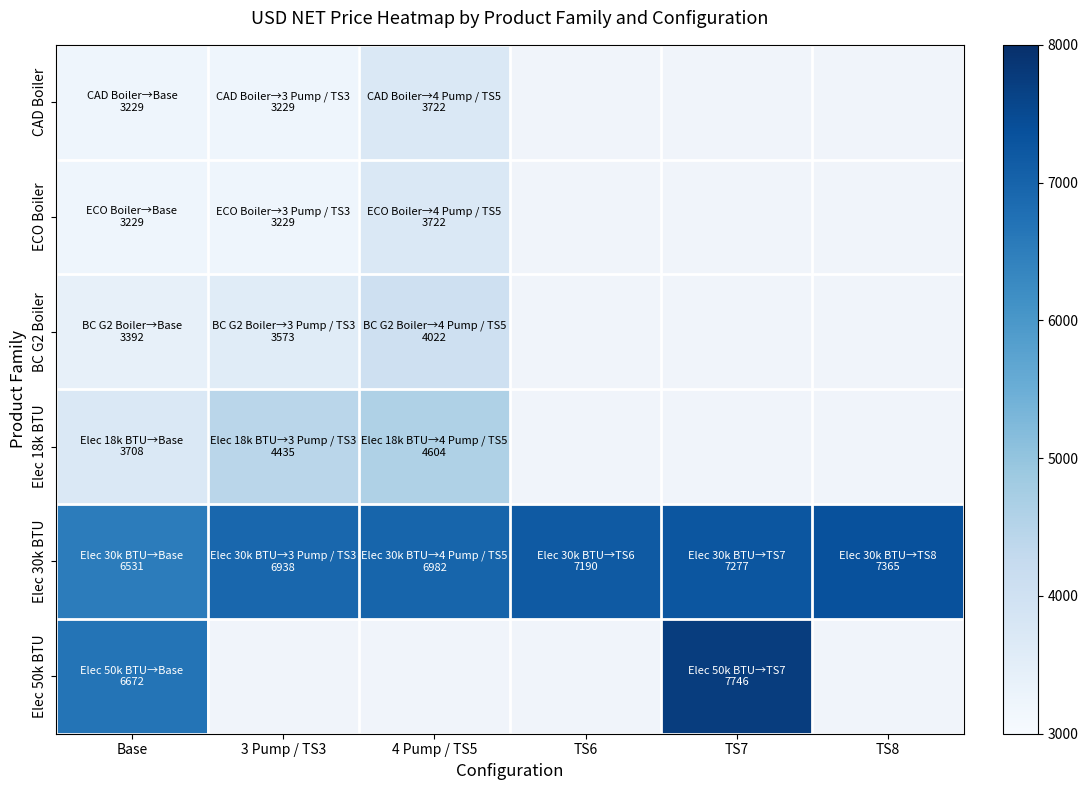

Between Base and 4 Pump / TS5, which is larger?

4 Pump / TS5